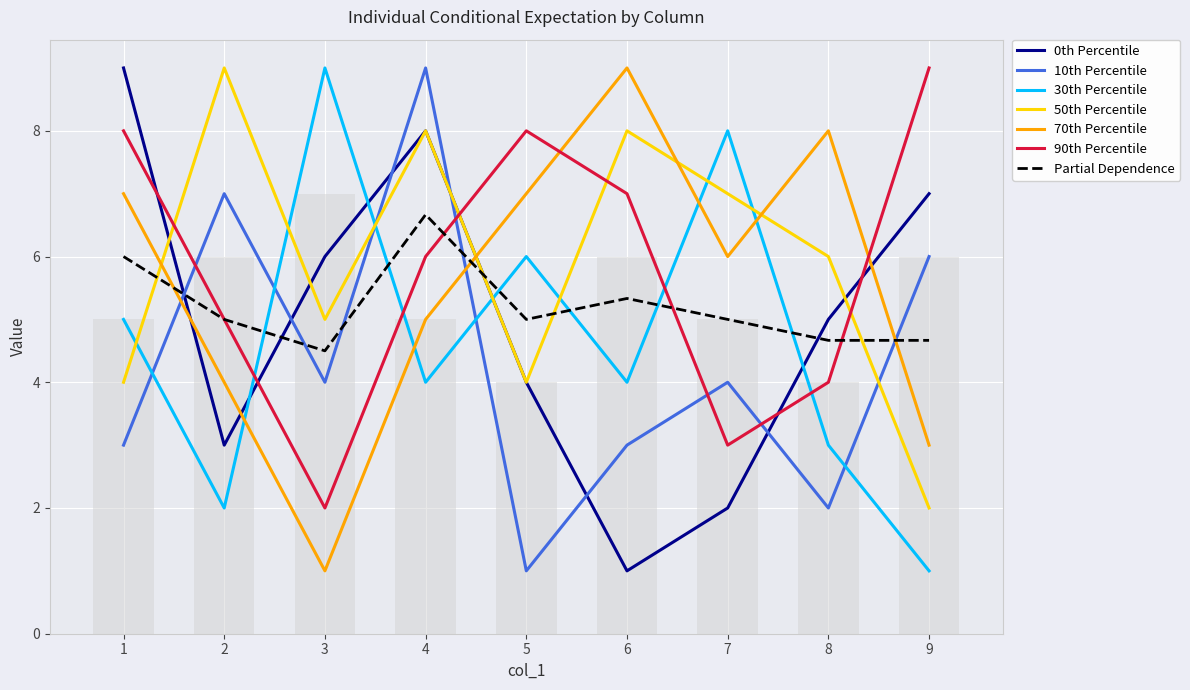

What is the difference between the maximum and minimum values in the col_3 series?

8